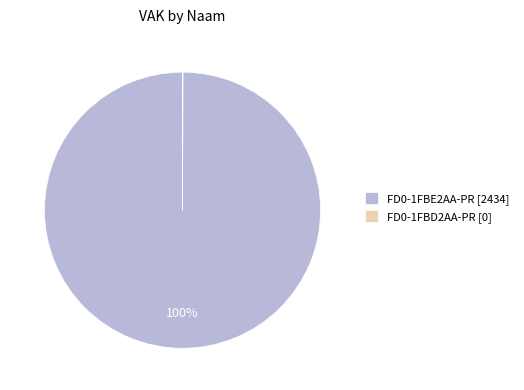

To the nearest percent, what is the average slice percentage?

50%